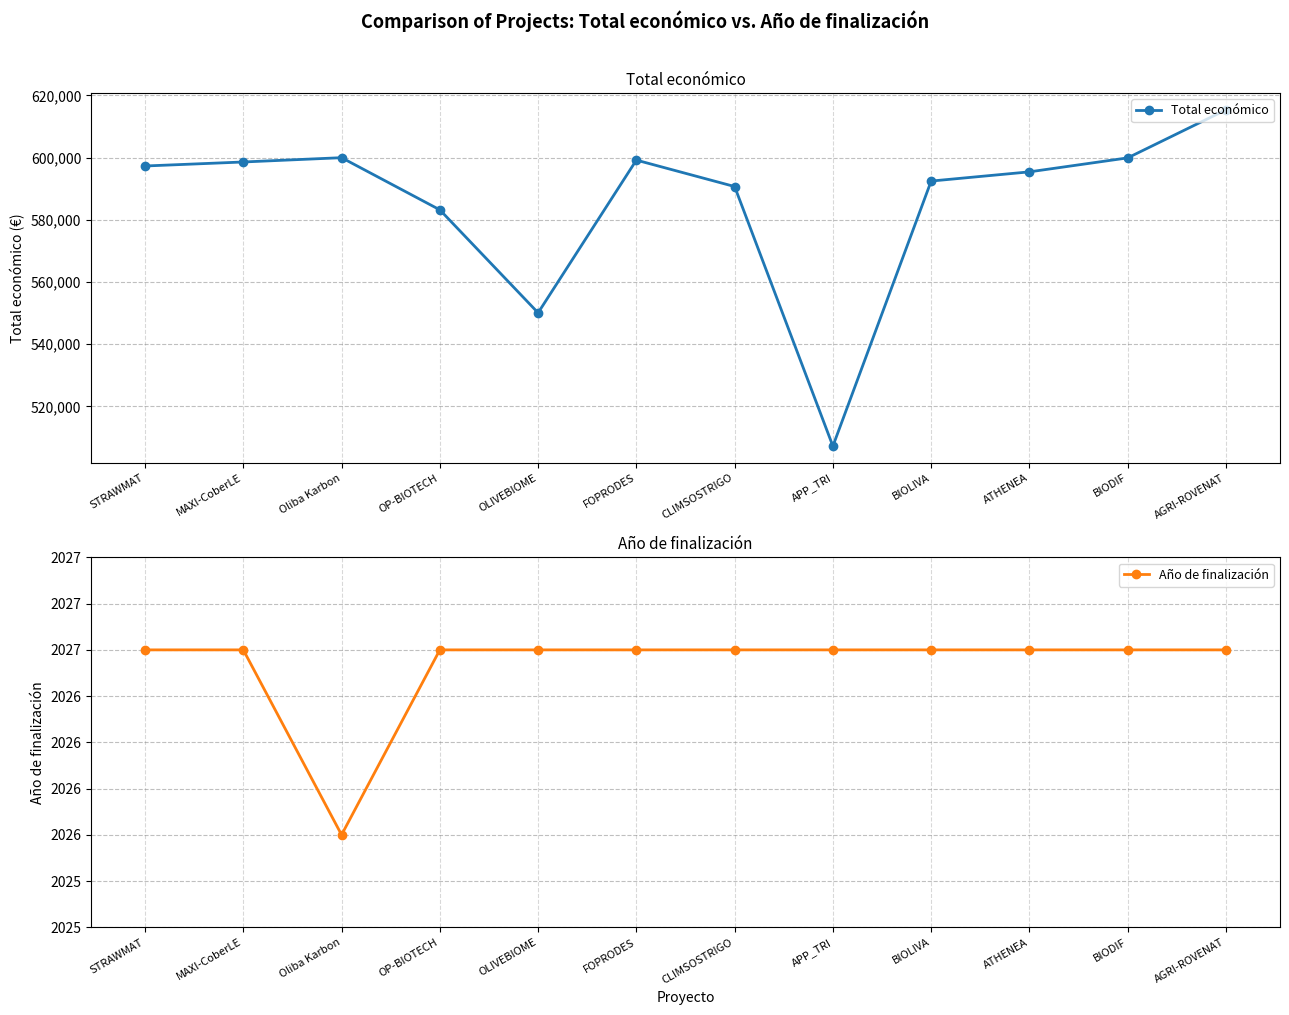

True or false: Total económico and Año de finalización intersect in this chart.

False